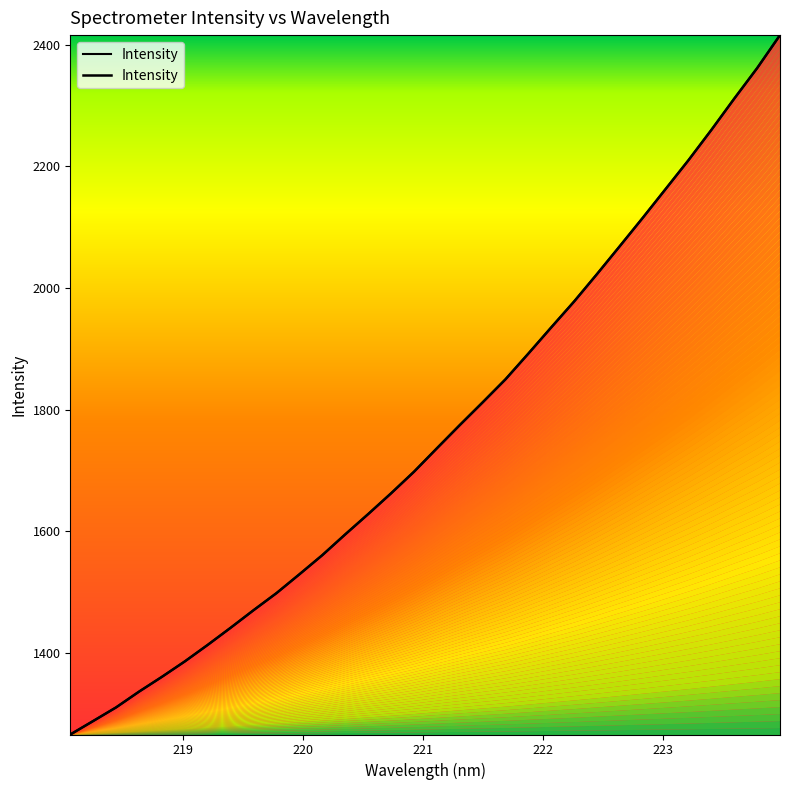

What is the maximum value for x?

2415.7